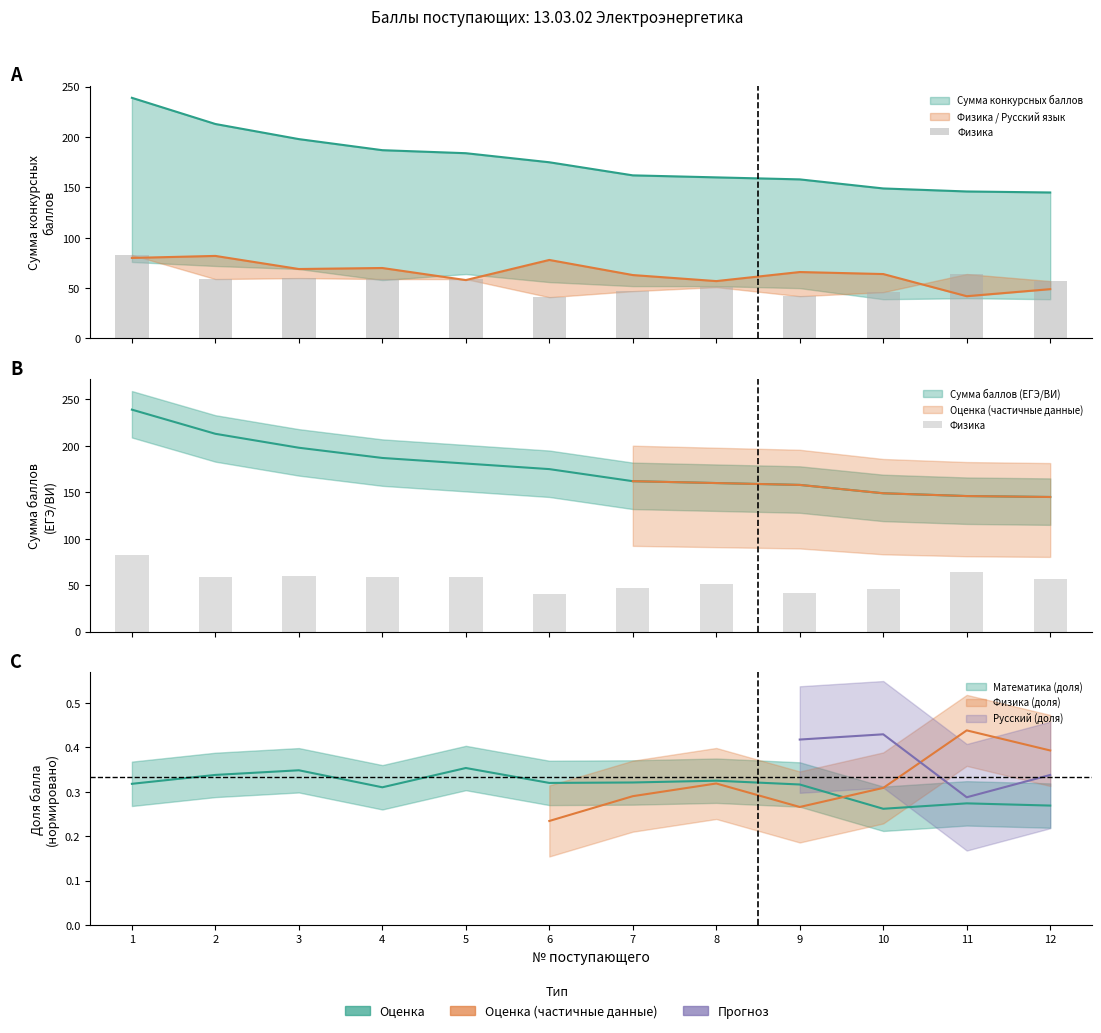

What is the average value?

56